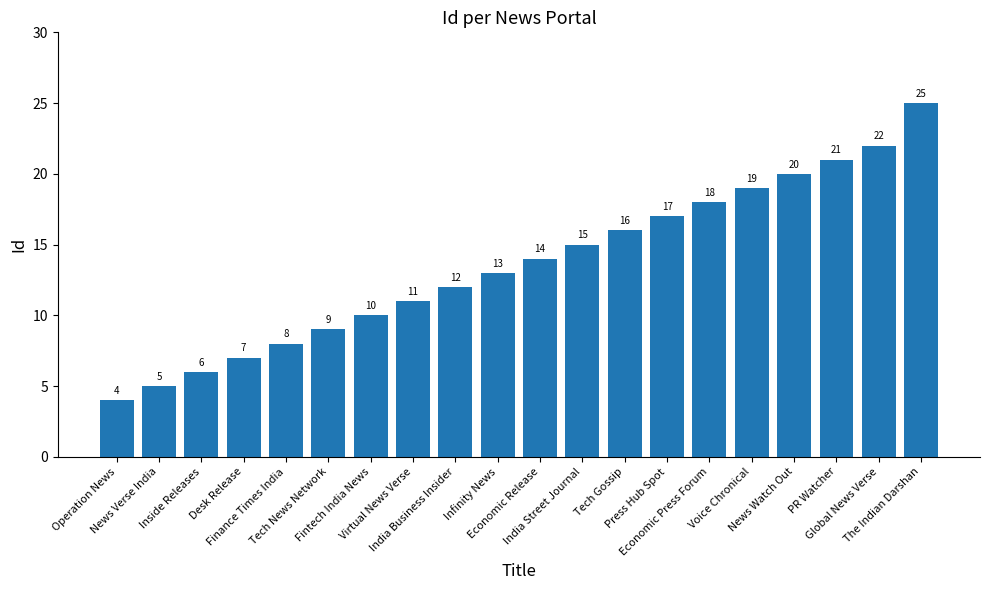

What is the change in value from PR Watcher to The Indian Darshan?

+4